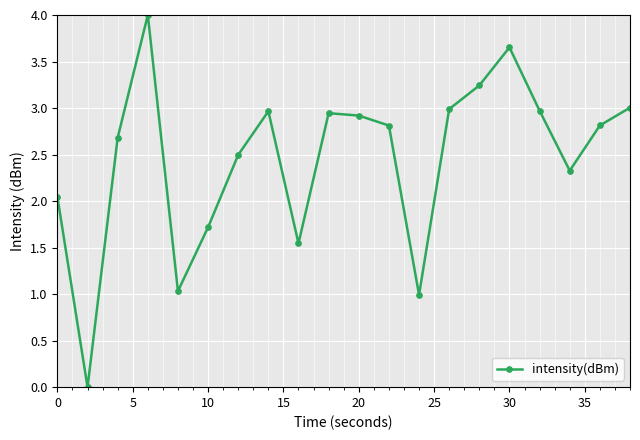

True or false: there are more than 1 points higher than both neighbors.

True